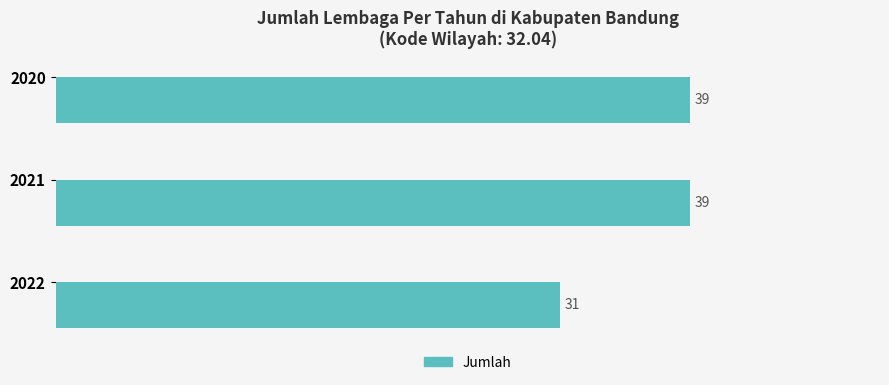

Count the values in the range 31 to 39.

3